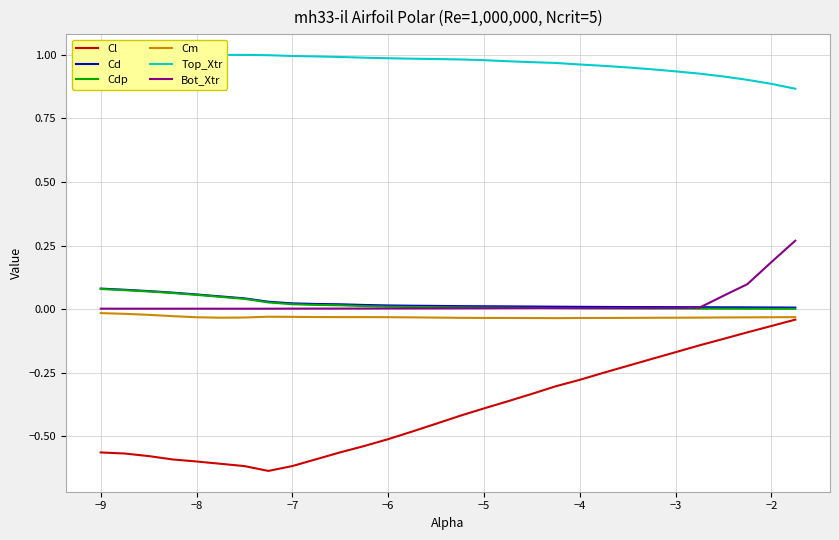

Is it true that Bot_Xtr equals 0.2 at −2?

True